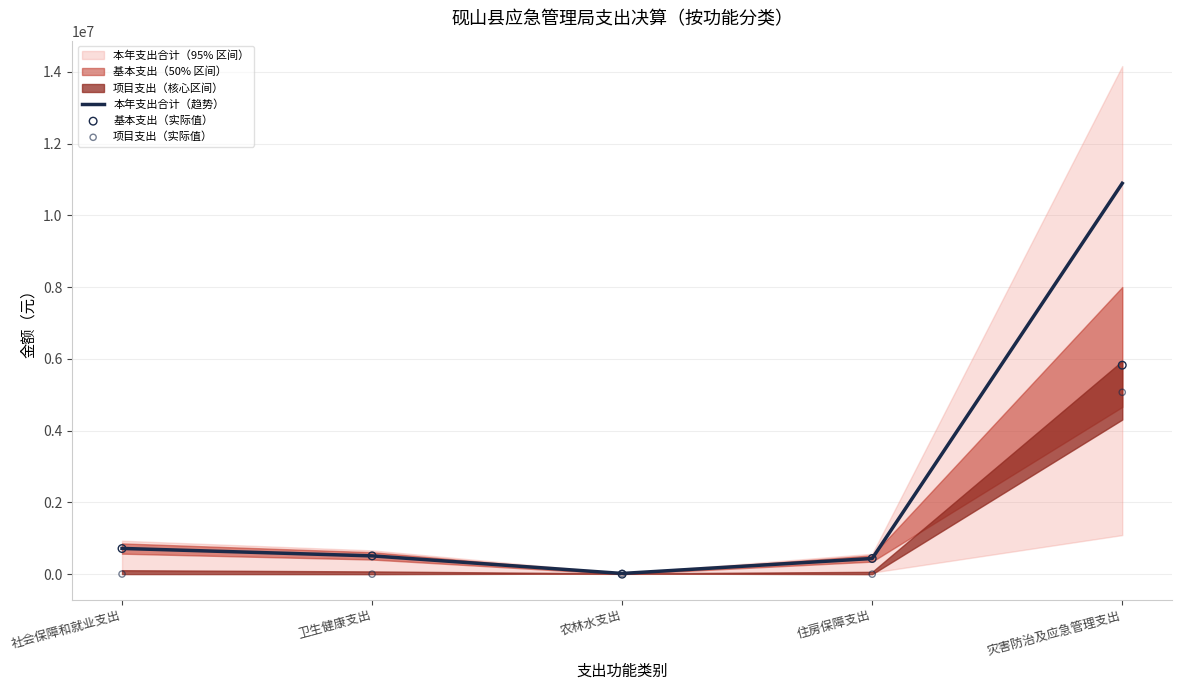

Which series has the widest spread of Y values?

本年支出合计（趋势）